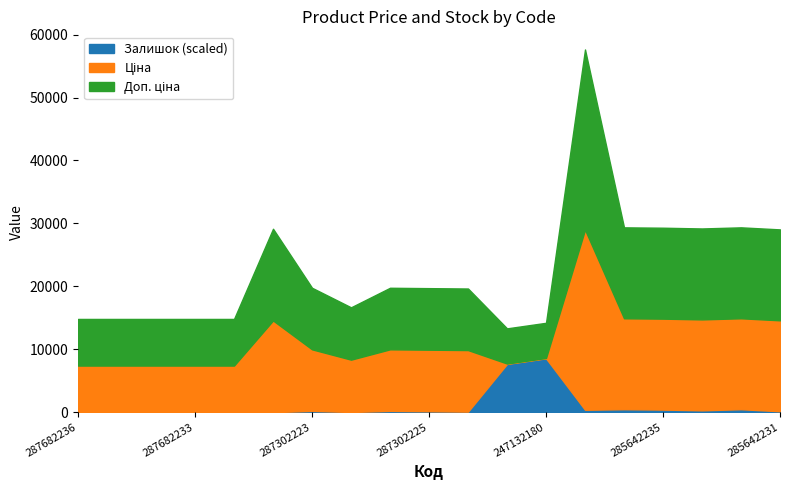

List the labels in order of Доп. ціна value, smallest first.

247132181, 247132180, 287682236, 287682235, 287682234, 287682233, 287682231, 287292222, 287302224, 287302225, 287302223, 287302226, 285642231, 287702232, 285642234, 285642235, 285642236, 285642233, 285662232